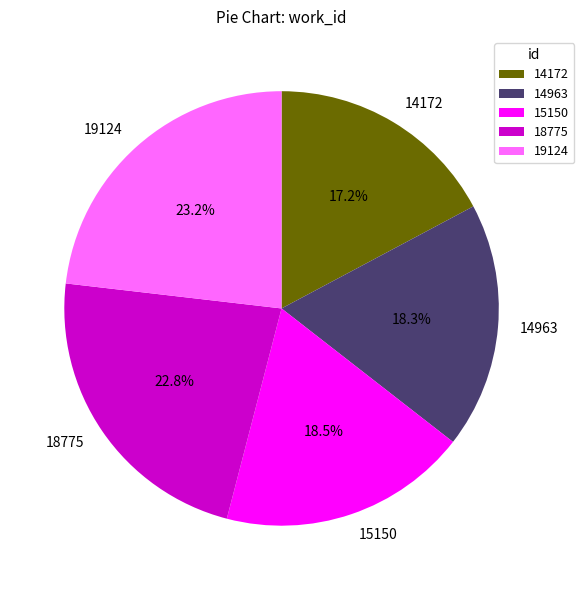

Is there a majority slice in this chart?

No